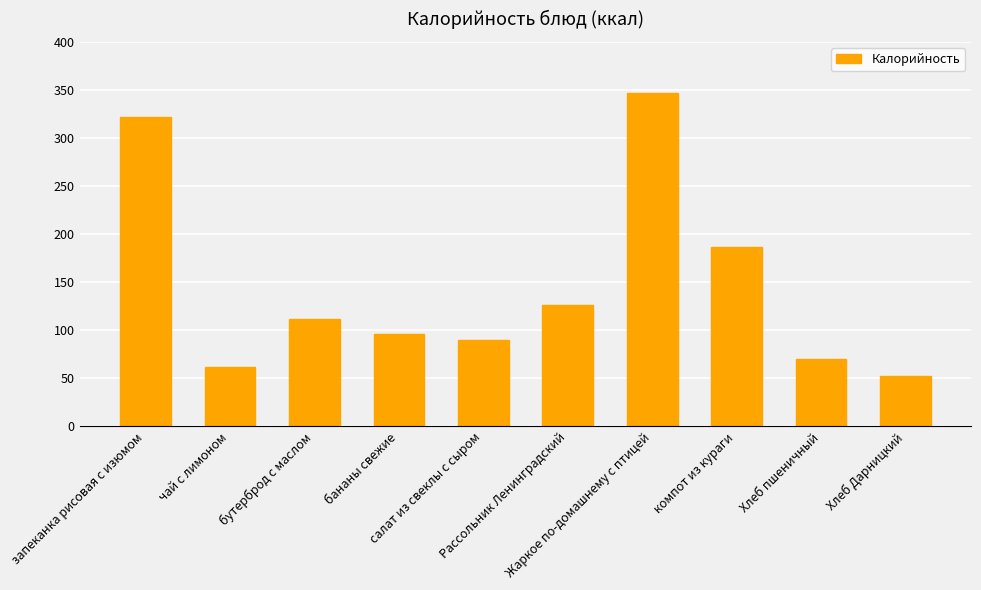

Reading right to left, what are all the values shown in this chart?

Хлеб Дарницкий=52	Хлеб пшеничный=70	компот из кураги=187	Жаркое по-домашнему с птицей=347	Рассольник Ленинградский=126	салат из свеклы с сыром=90	бананы свежие=96	бутерброд с маслом=112	чай с лимоном=62	запеканка рисовая с изюмом=322